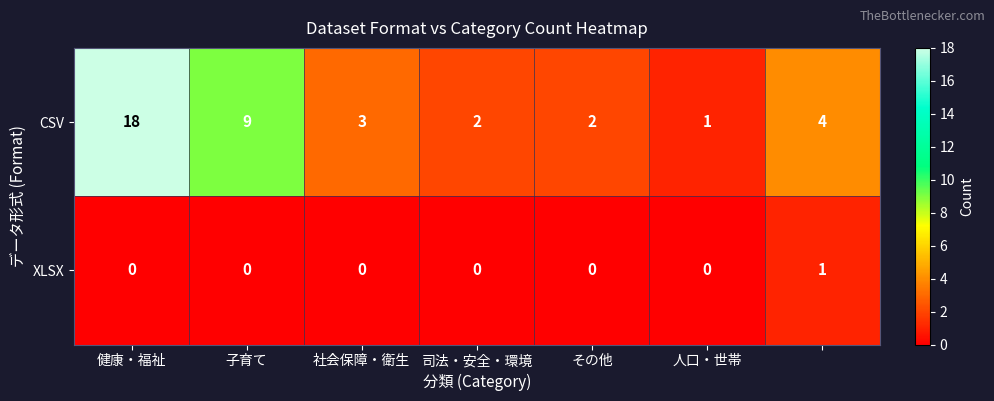

How many categories are shown in the chart?

7